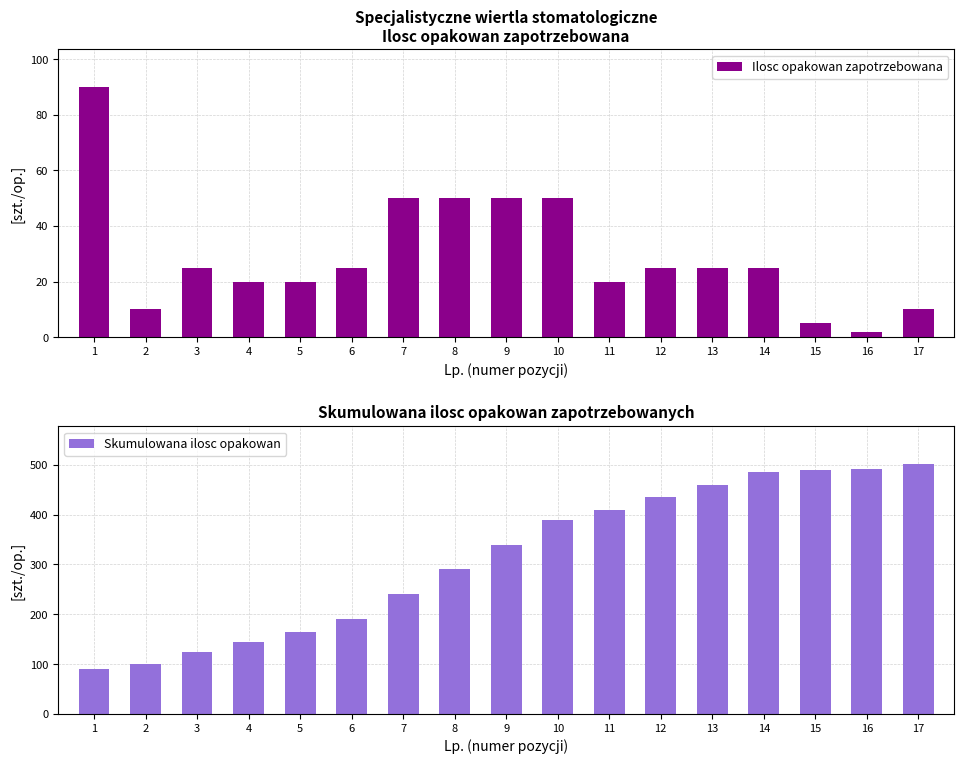

Which series has the largest total across all categories?

Skumulowana ilosc opakowan